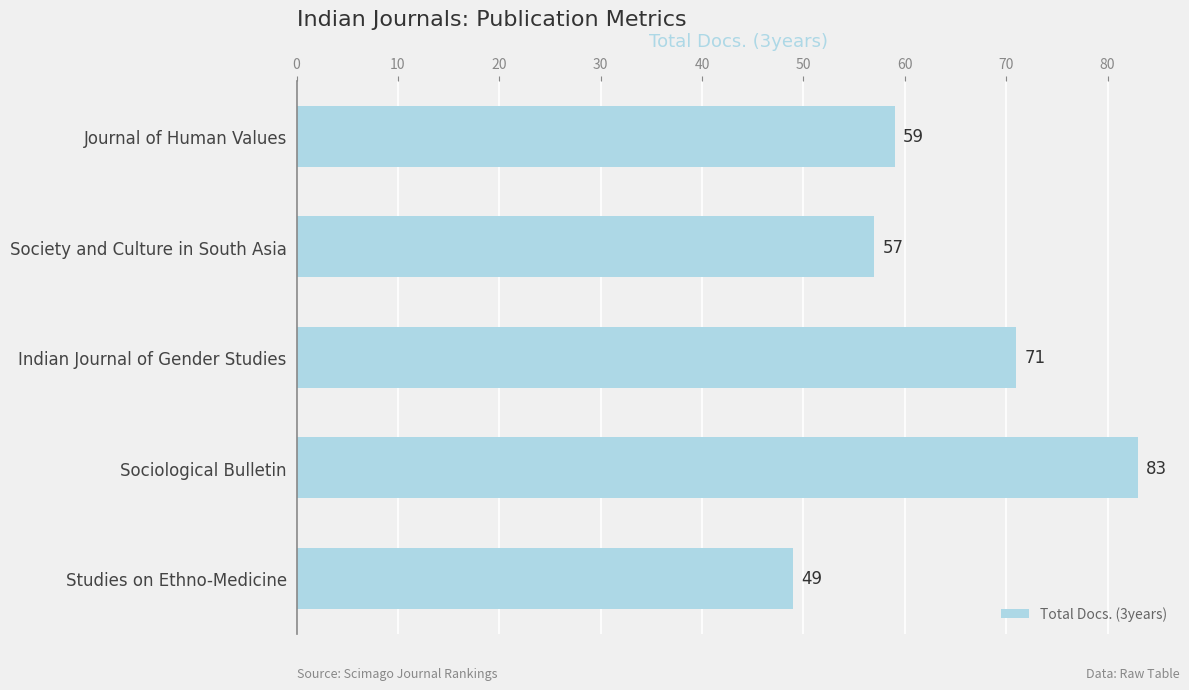

What is the difference between the maximum and minimum values?

34